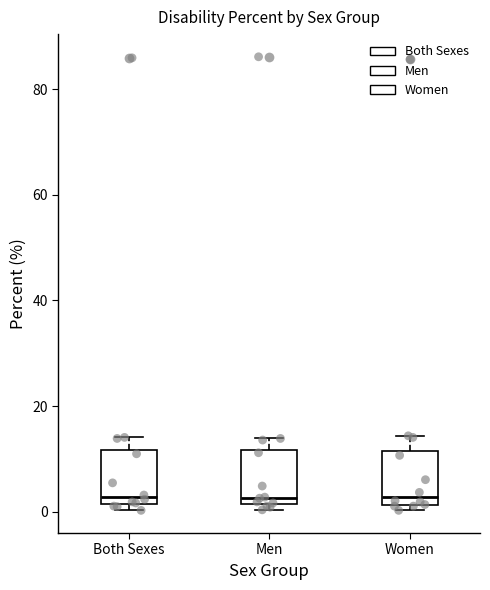

Where does the upper whisker of the box for Both Sexes end on the y-axis? The values are not printed on the chart, so give them approximately, as read against the axis.

14